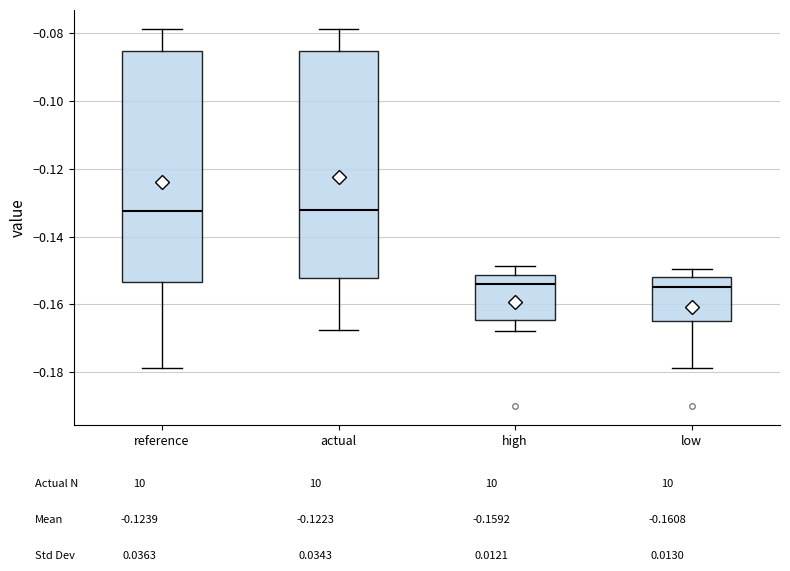

Reading left to right, read every box against the y-axis: the position of its median line, the range the box covers, and the ends of its whiskers. The values are not printed on the chart, so give them approximately, as read against the axis.

reference: median -0.132, box -0.154 to -0.086, whiskers -0.178 to -0.078
actual: median -0.132, box -0.152 to -0.086, whiskers -0.168 to -0.078
high: median -0.154, box -0.164 to -0.152, whiskers -0.168 to -0.148
low: median -0.154, box -0.164 to -0.152, whiskers -0.178 to -0.150